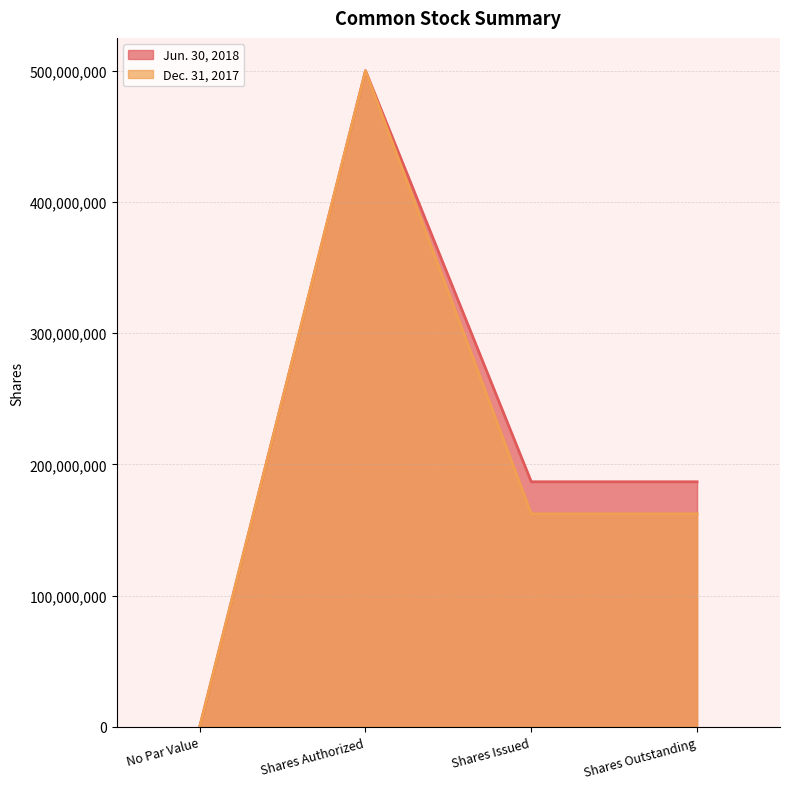

What are all the series names shown in the legend?

Jun. 30, 2018, Dec. 31, 2017